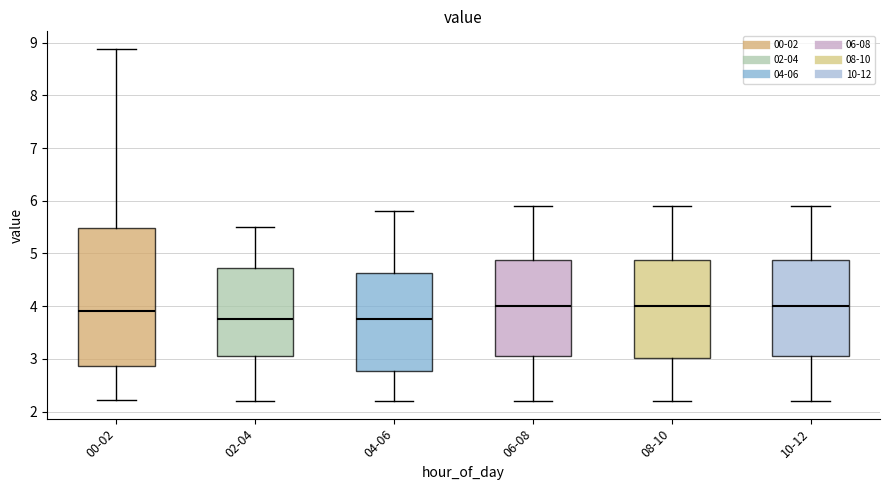

Reading left to right, transcribe this box plot: for each box, give where its median line is, the range the box spans, and where its two whiskers end, as read against the y-axis. The values are not printed on the chart, so give them approximately, as read against the axis.

00-02: median 3.9, box 2.9 to 5.5, whiskers 2.2 to 8.9
02-04: median 3.8, box 3.1 to 4.7, whiskers 2.2 to 5.5
04-06: median 3.8, box 2.8 to 4.6, whiskers 2.2 to 5.8
06-08: median 4.0, box 3.1 to 4.9, whiskers 2.2 to 5.9
08-10: median 4.0, box 3.0 to 4.9, whiskers 2.2 to 5.9
10-12: median 4.0, box 3.1 to 4.9, whiskers 2.2 to 5.9